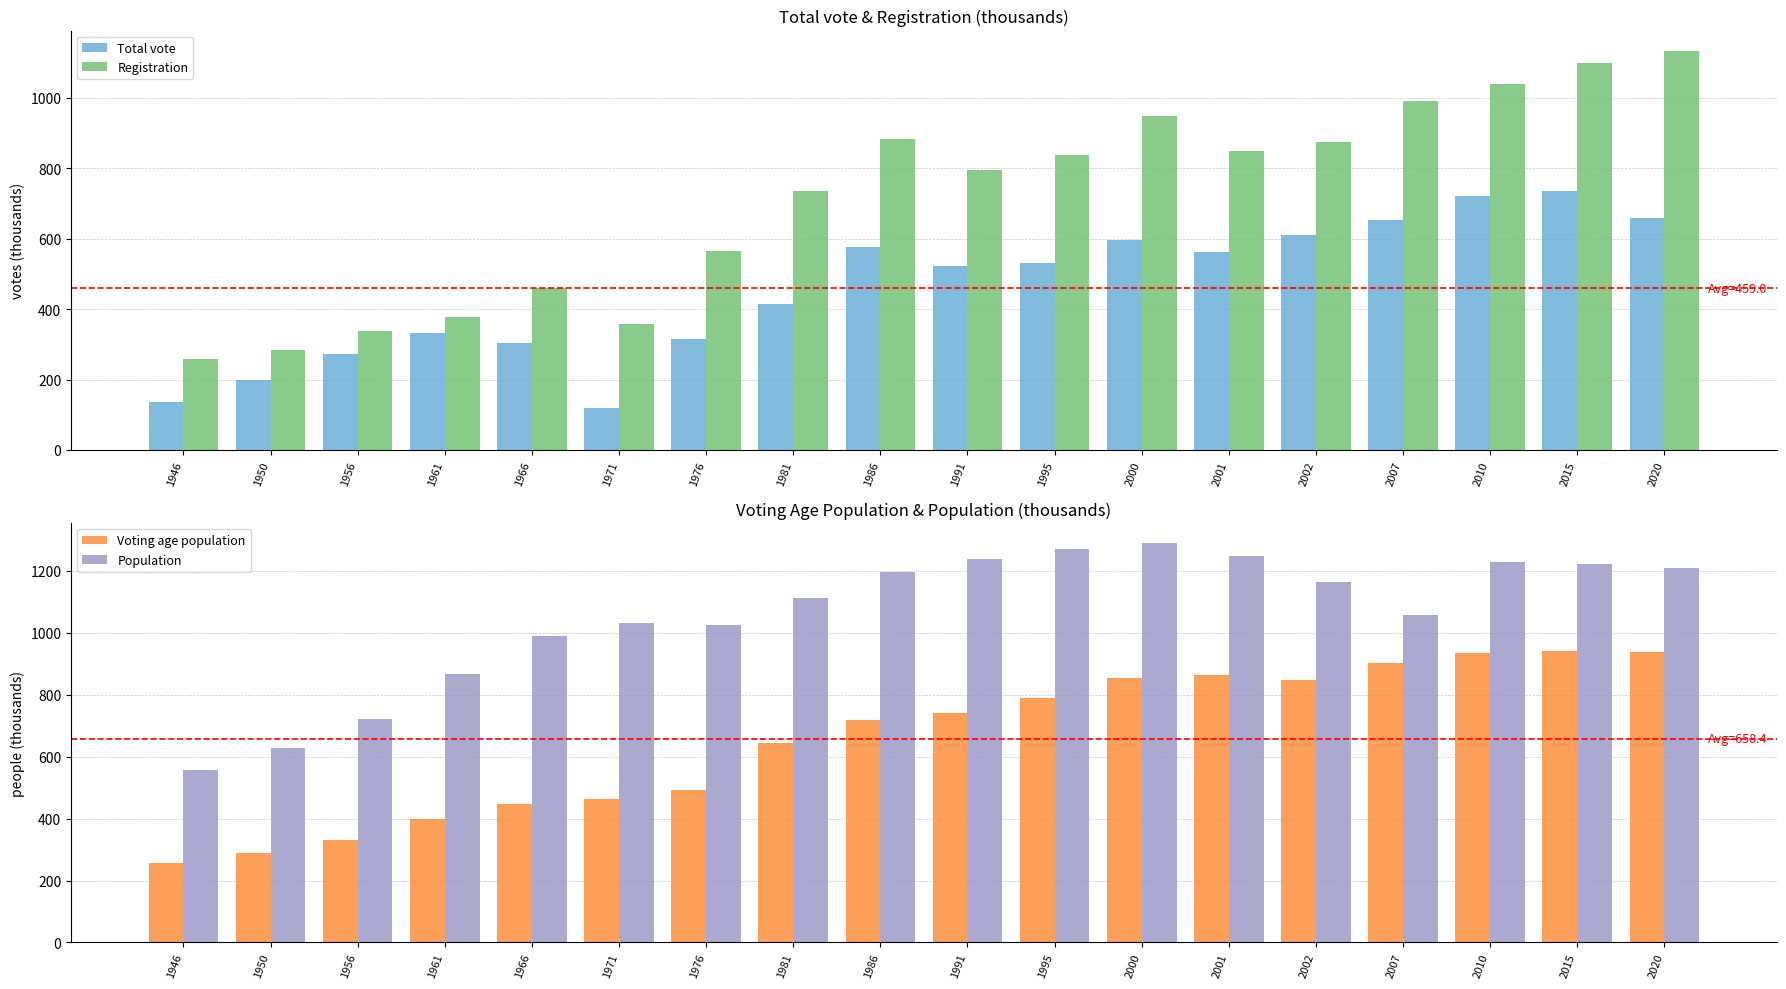

What is the spread (max minus min) of values at 2020?

550.5